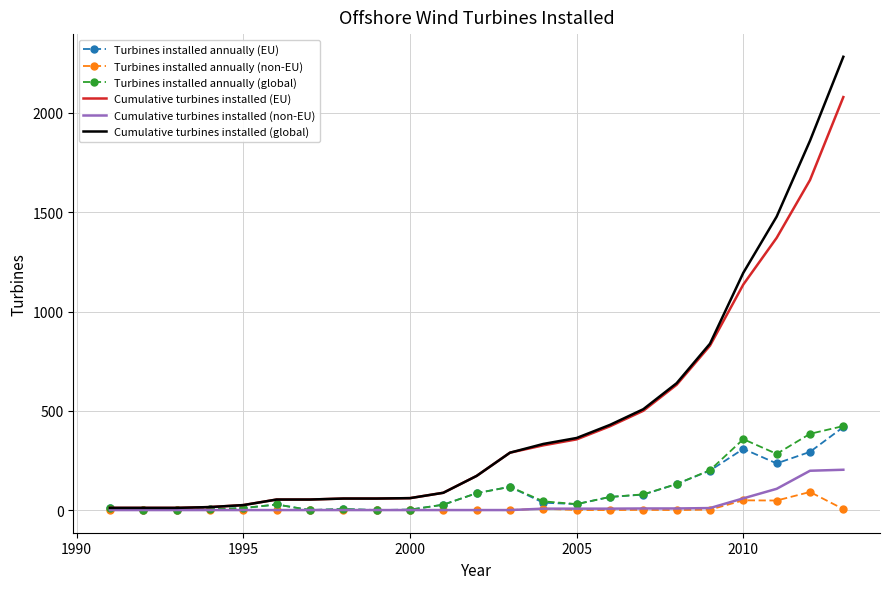

True or false: Turbines installed annually (EU) and Turbines installed annually (global) intersect in this chart.

False